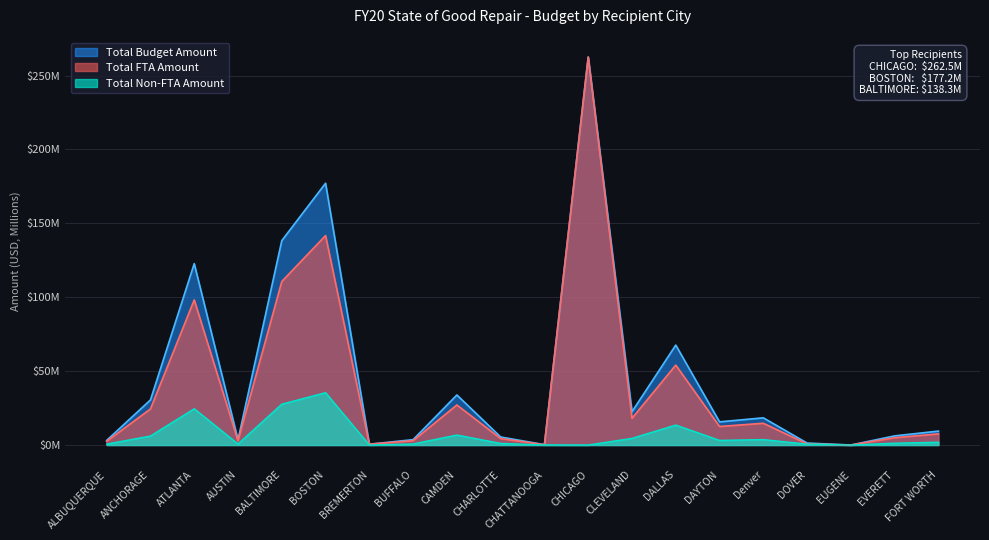

List the labels in order of Total Non-FTA Amount value, largest first.

BOSTON, BALTIMORE, ATLANTA, DALLAS, CAMDEN, ANCHORAGE, CLEVELAND, Denver, DAYTON, FORT WORTH, EVERETT, CHARLOTTE, BUFFALO, AUSTIN, ALBUQUERQUE, DOVER, CHATTANOOGA, BREMERTON, CHICAGO, EUGENE